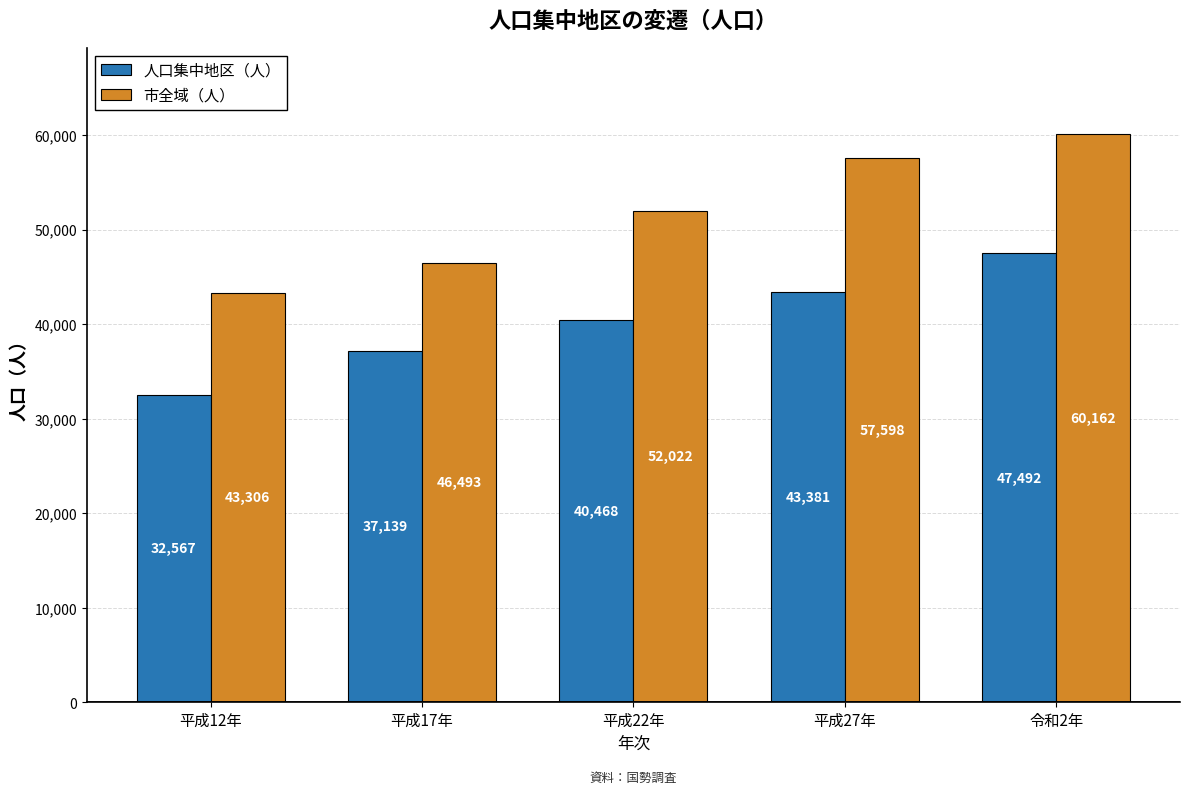

Reading right to left, transcribe all the data shown in this chart.

人口集中地区（人）: 47492	43381	40468	37139	32567
市全域（人）: 60162	57598	52022	46493	43306